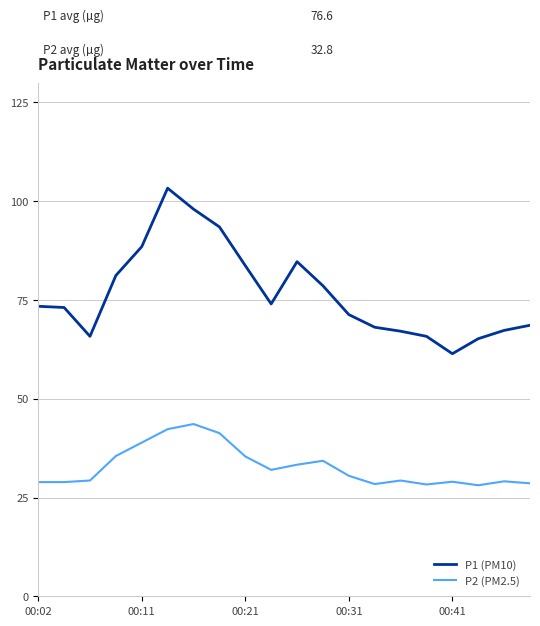

What is the greatest value displayed?

103.3